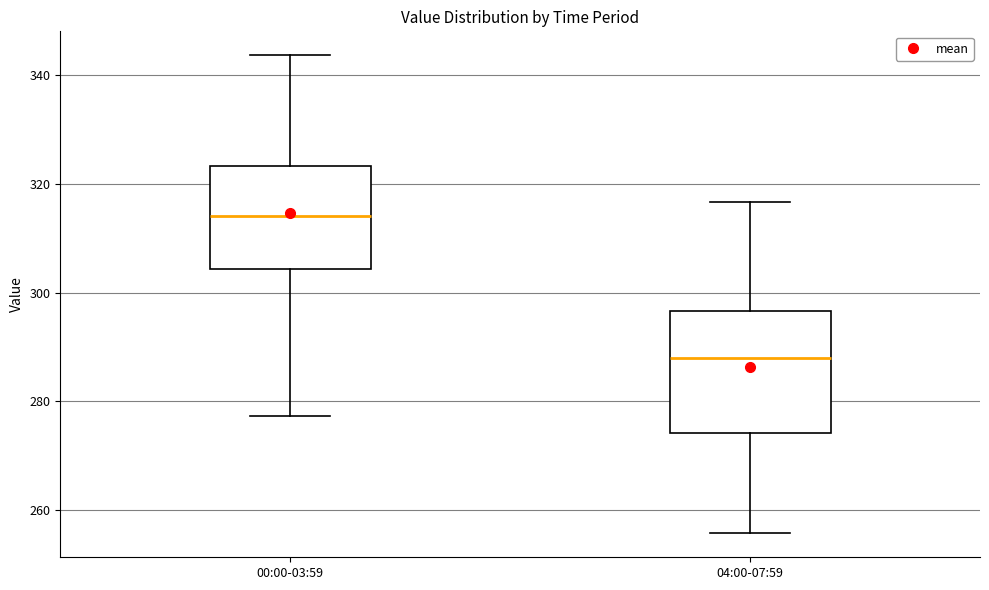

Comparing the boxes themselves (not the whiskers), which one is the tallest?

04:00-07:59